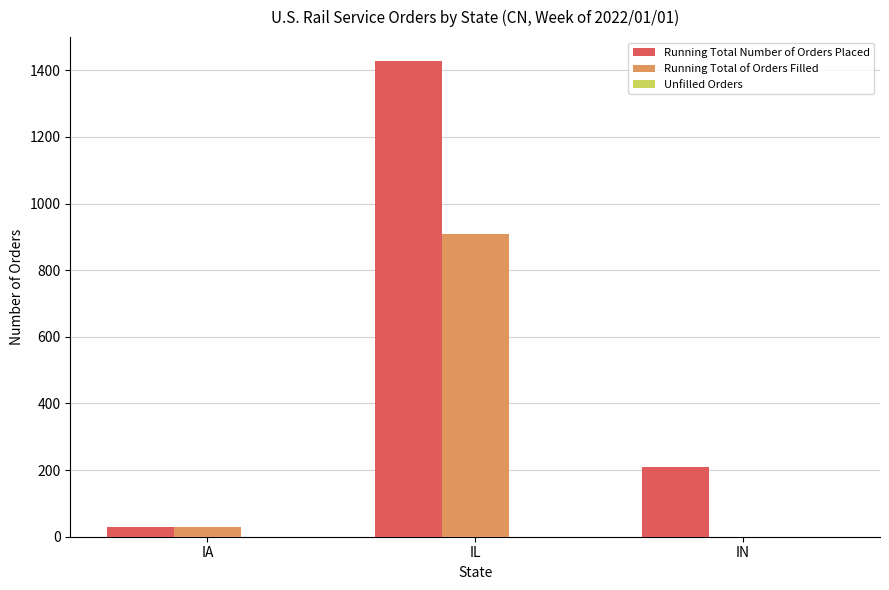

What is the maximum value shown in the chart?

1428